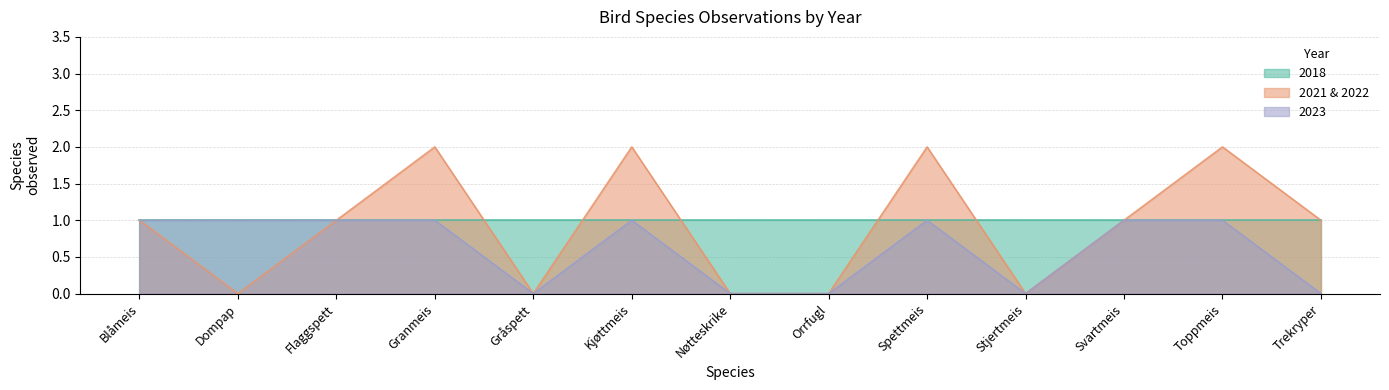

What is the total value across all series at Flaggspett?

3